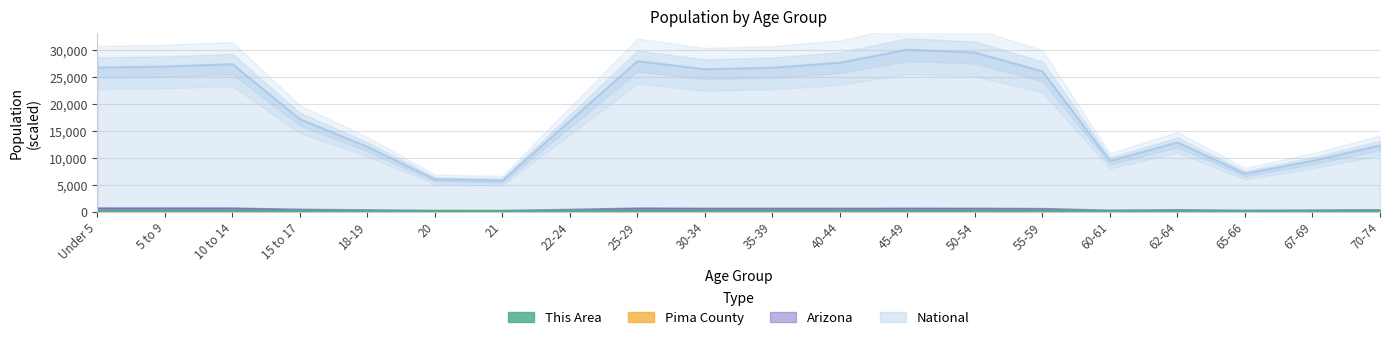

What is the difference between the second highest and minimum values in the National series?

23705.3